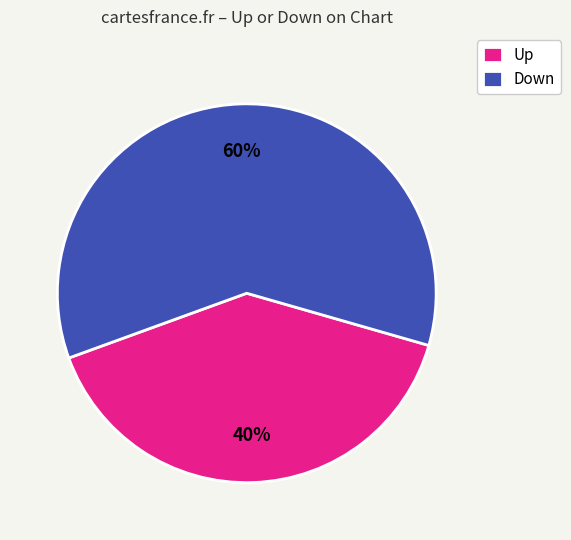

Count the number of slices in the pie.

2